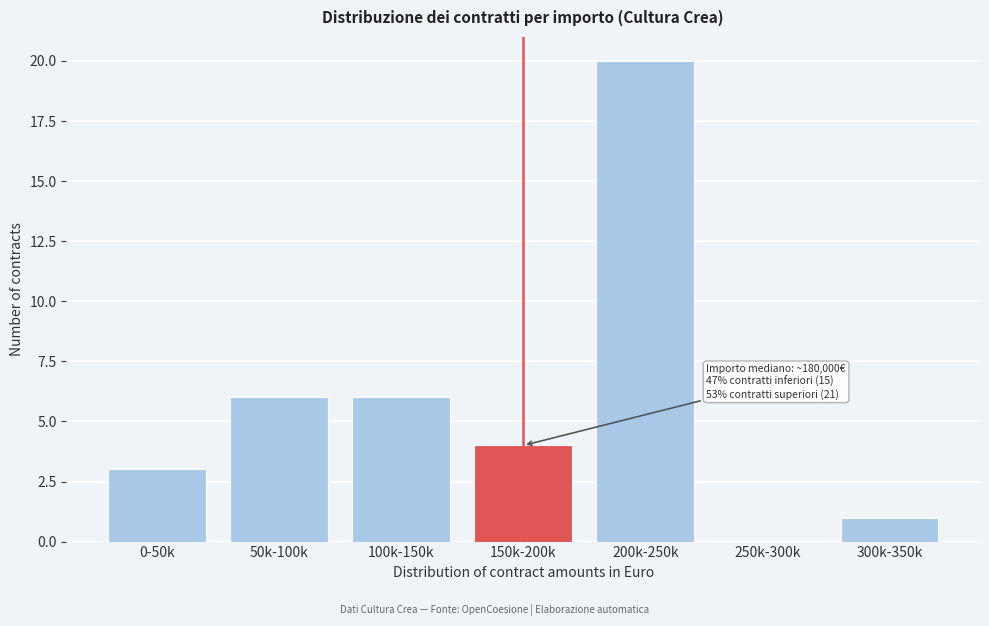

Reading left to right, list all the values displayed in this chart.

0-50k=3	50k-100k=6	100k-150k=6	150k-200k=4	200k-250k=20	250k-300k=0	300k-350k=1